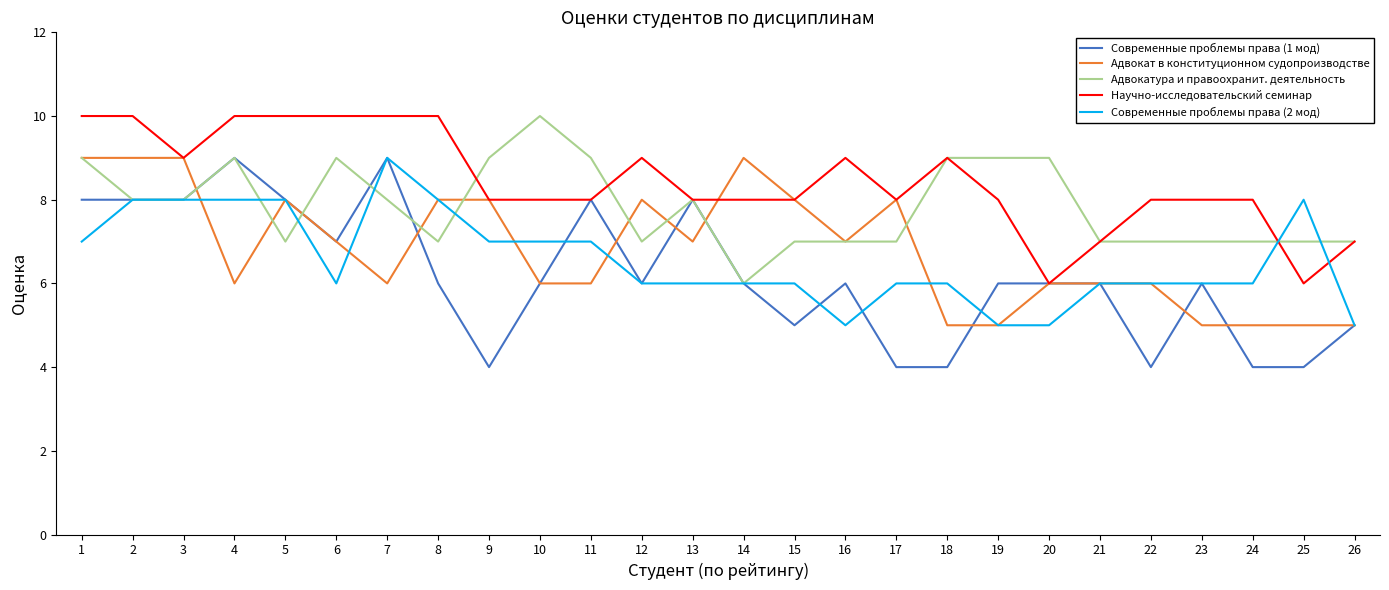

What is the average value of the Адвокатура и правоохранит. деятельность series?

8